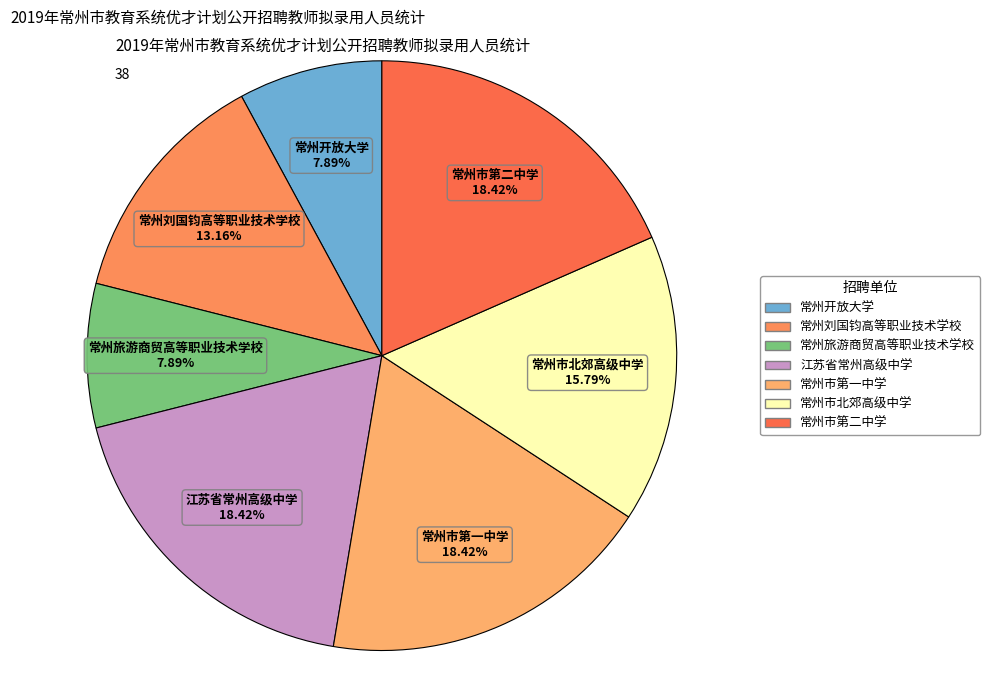

To the nearest percent, what is the difference between the largest and smallest slice percentages?

11%